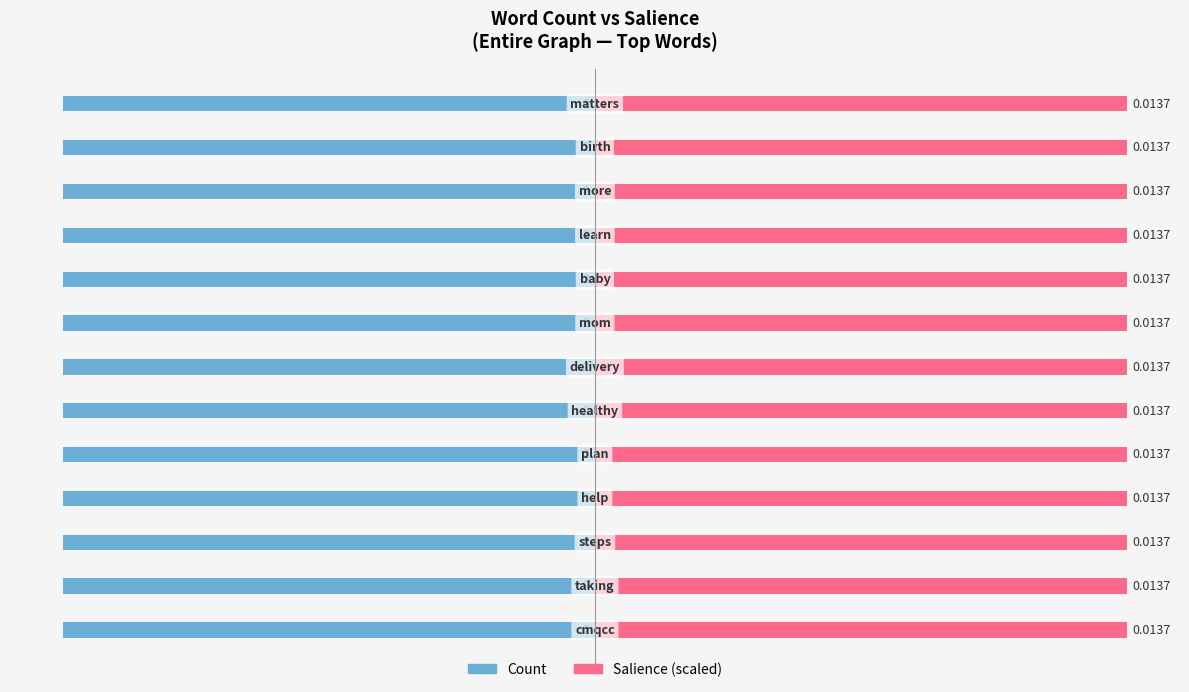

Reading left to right, extract all data points from this chart.

Count: cmqcc=2.0	taking=2.0	steps=2.0	help=2.0	plan=2.0	healthy=2.0	delivery=2.0	mom=2.0	baby=2.0	learn=2.0	more=2.0	birth=2.0	matters=2.0
Salience: cmqcc=0.0	taking=0.0	steps=0.0	help=0.0	plan=0.0	healthy=0.0	delivery=0.0	mom=0.0	baby=0.0	learn=0.0	more=0.0	birth=0.0	matters=0.0